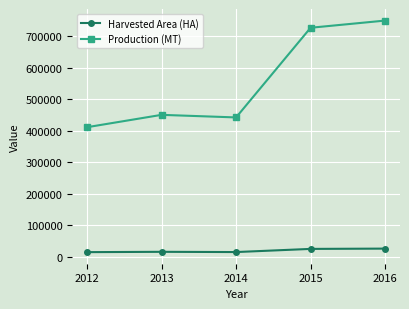

What is the average value of the Production (MT) series?

556396